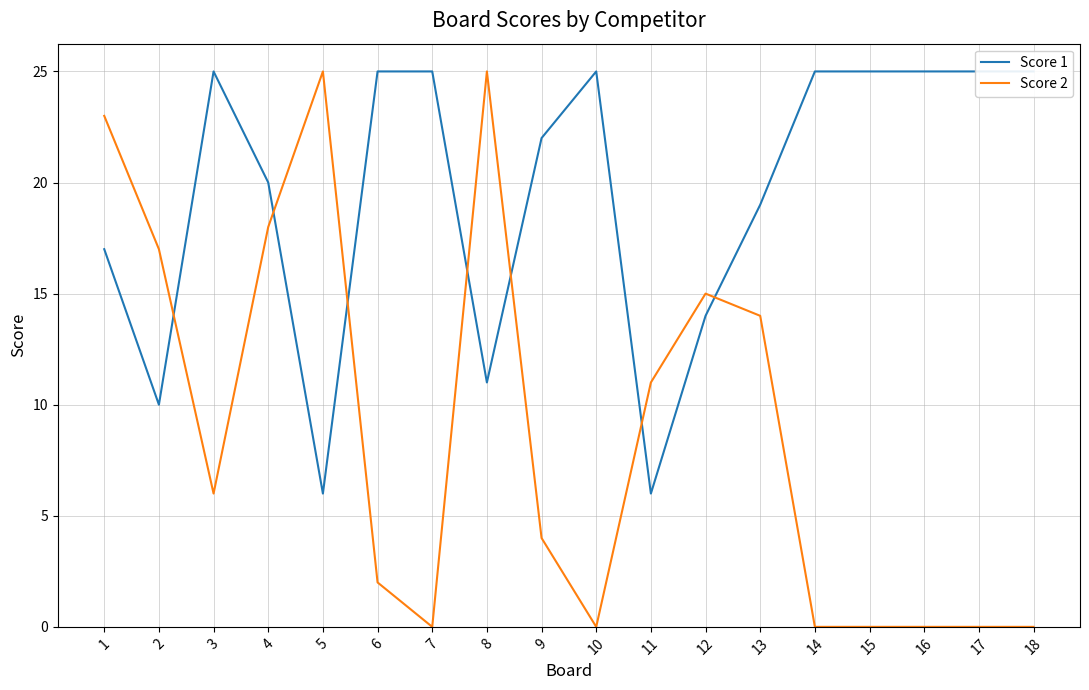

Which category has the highest value across all series?

3